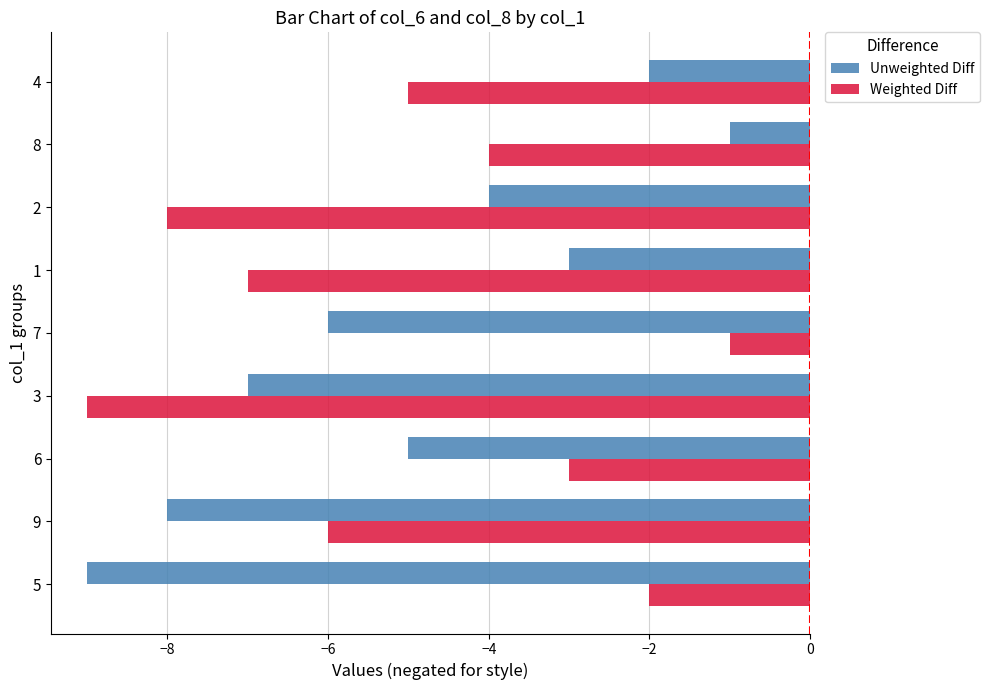

What is the difference between the Unweighted Diff values at 3 and 8?

6